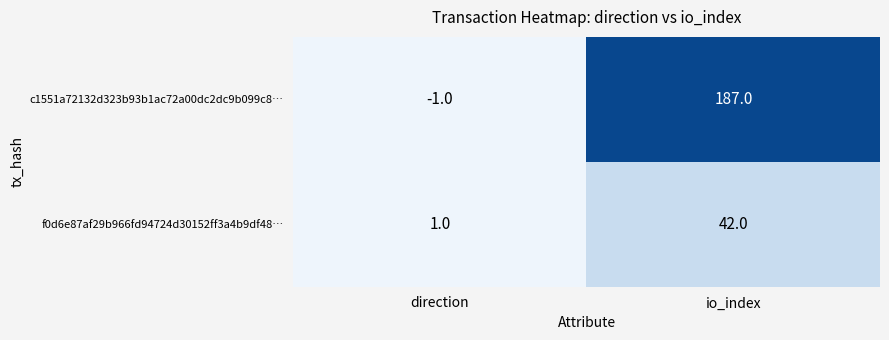

At which category does the chart reach its peak across all series?

io_index